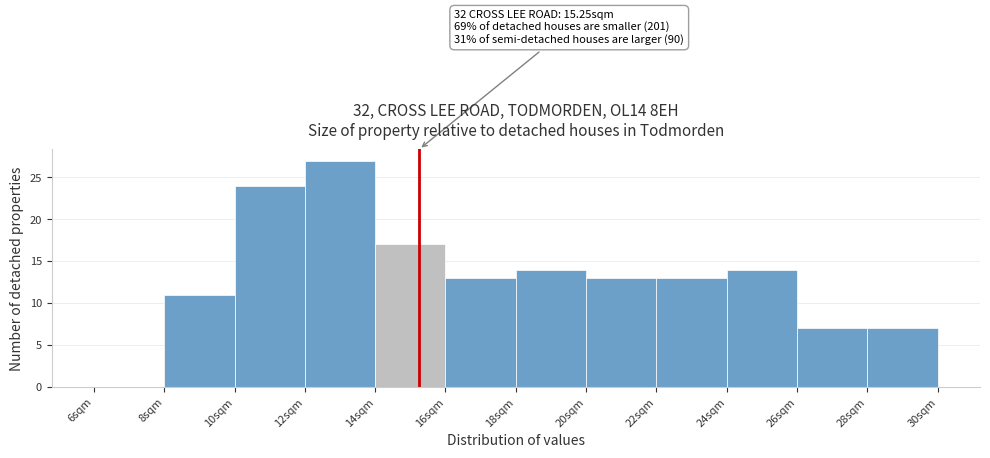

Which range on the x-axis has the tallest bar?

12 to 14